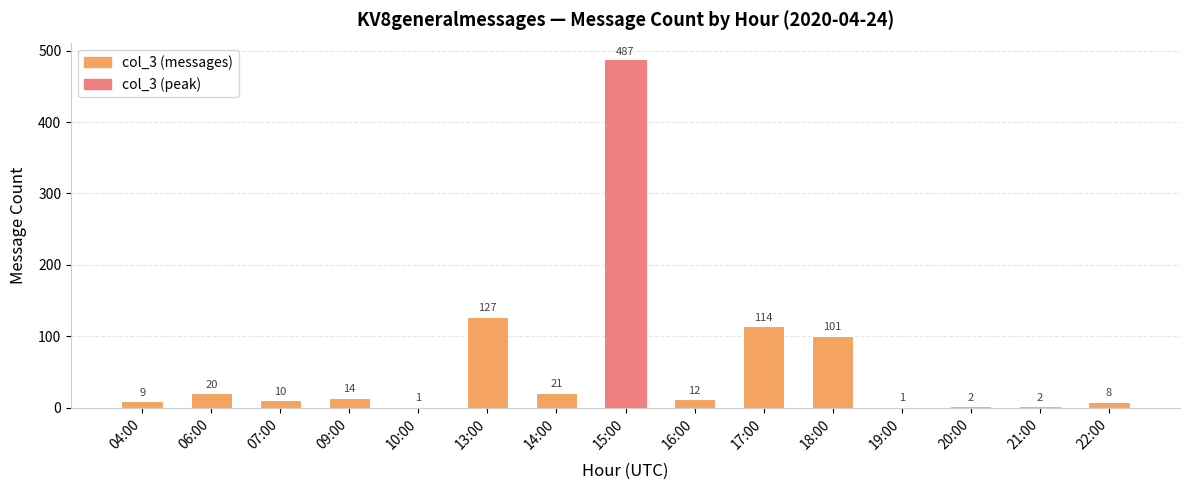

What is the average value?

62